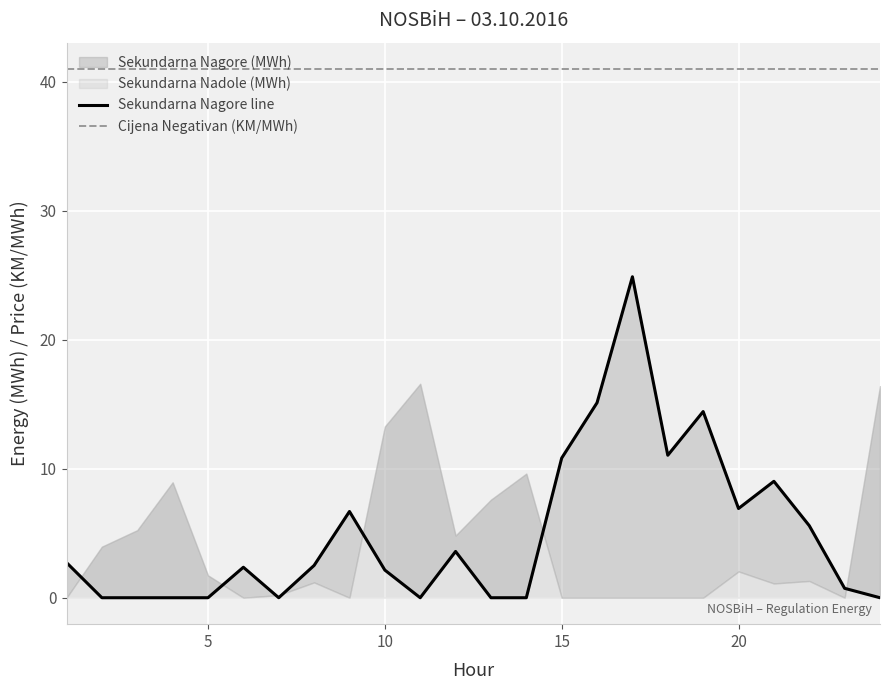

What is the total value across all series at 1?

43.7